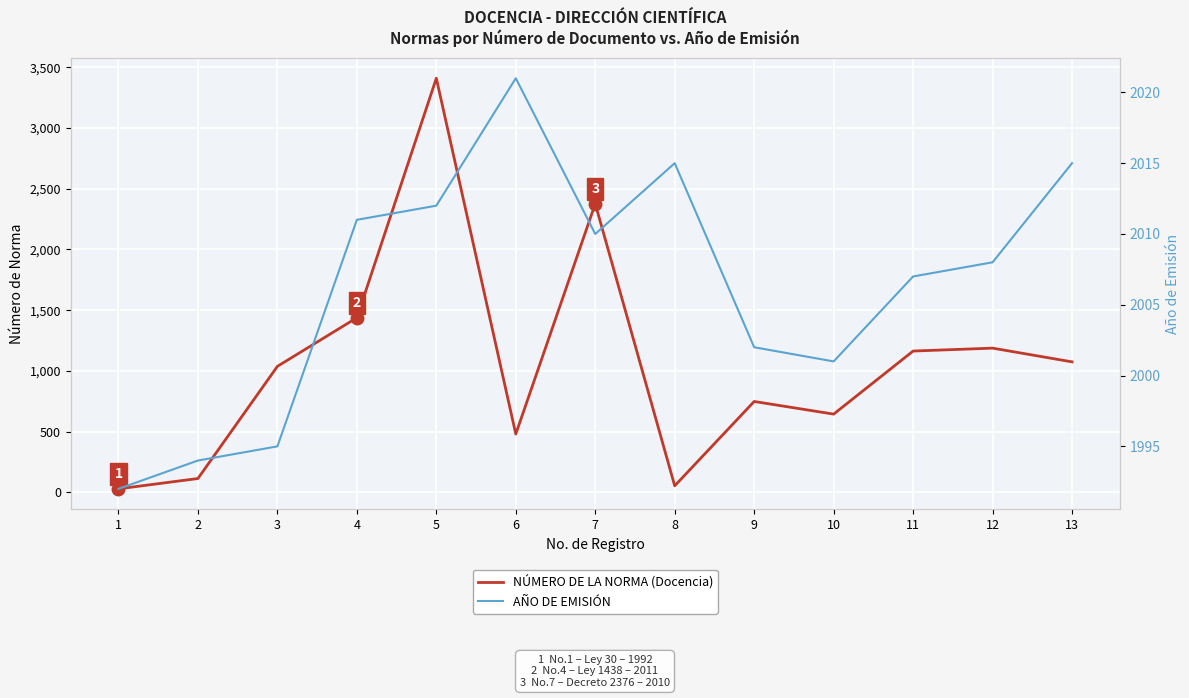

What is the spread (max minus min) of values at 3?

957